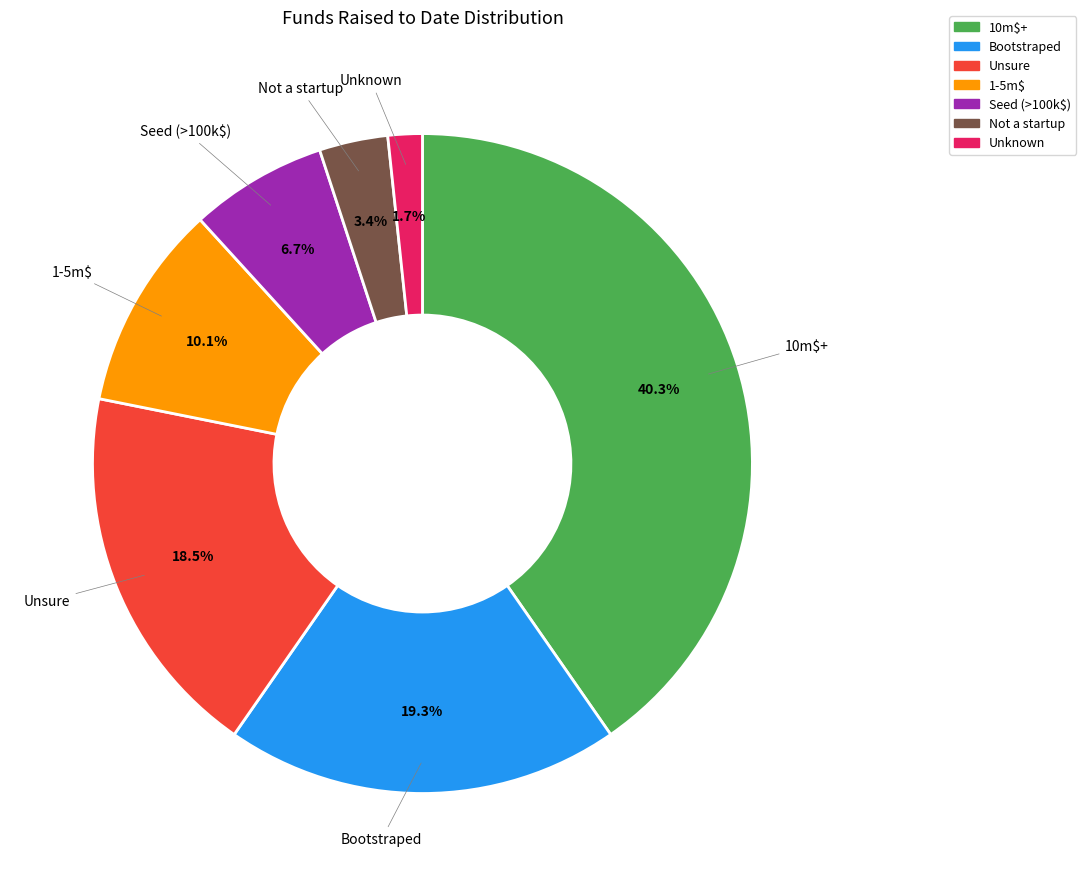

Rank the categories by value from lowest to highest.

Unknown, Not a startup, Seed (>100k$), 1-5m$, Unsure, Bootstraped, 10m$+